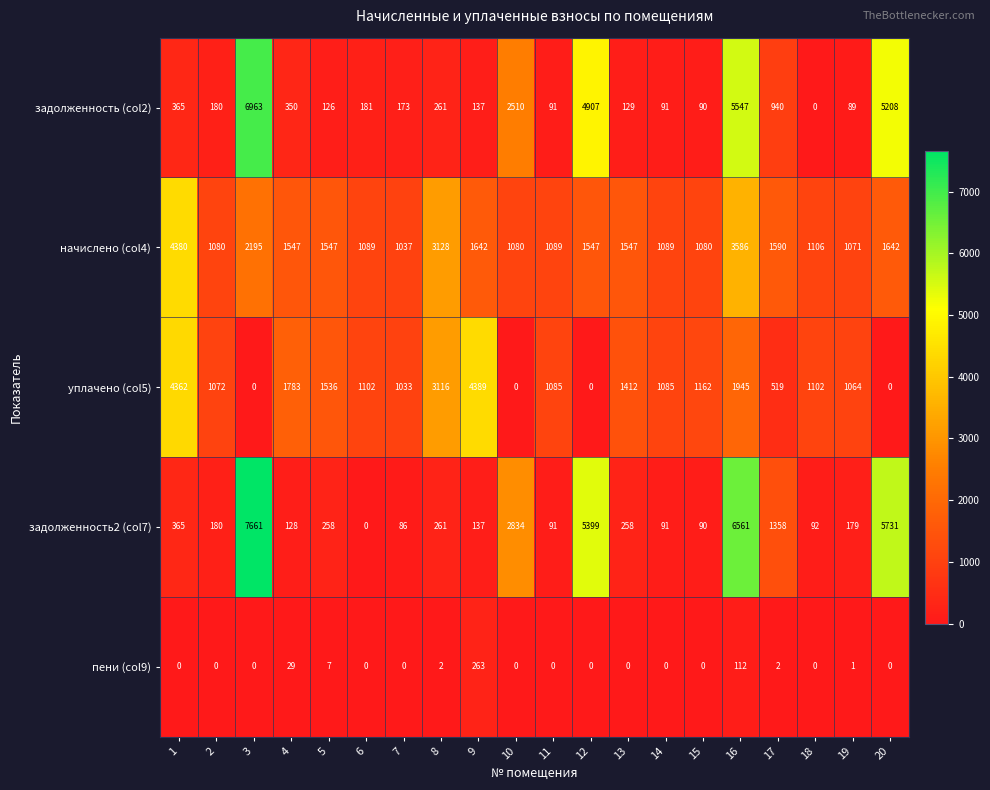

What is the spread (max minus min) of values at 10?

2834